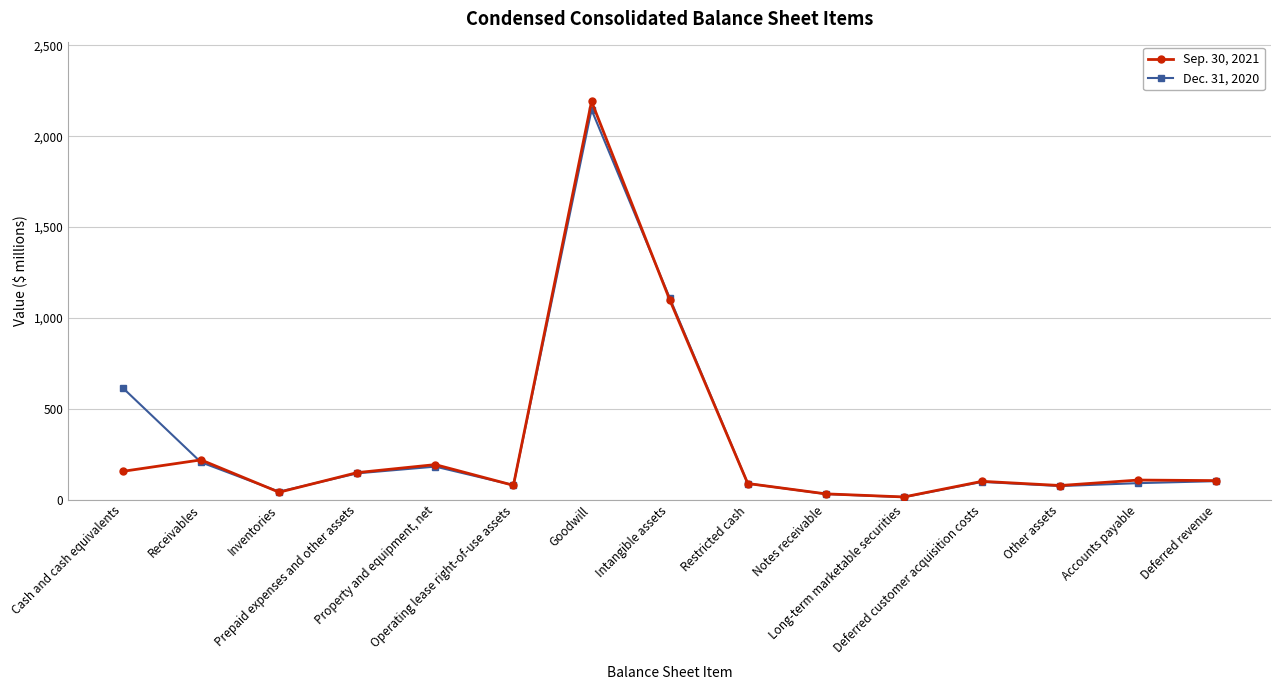

What is the sum of the Dec. 31, 2020 values at Restricted cash and Prepaid expenses and other assets?

234